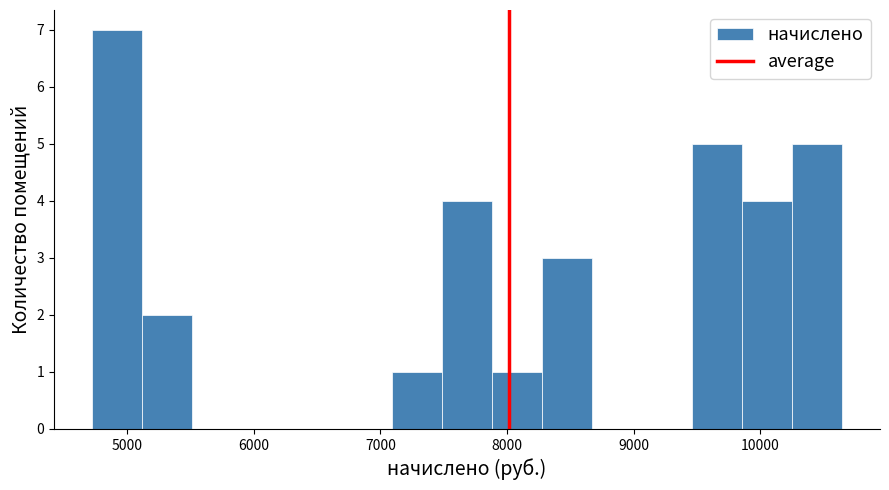

Read against the x-axis, roughly where is the centre of the tallest bar?

4900